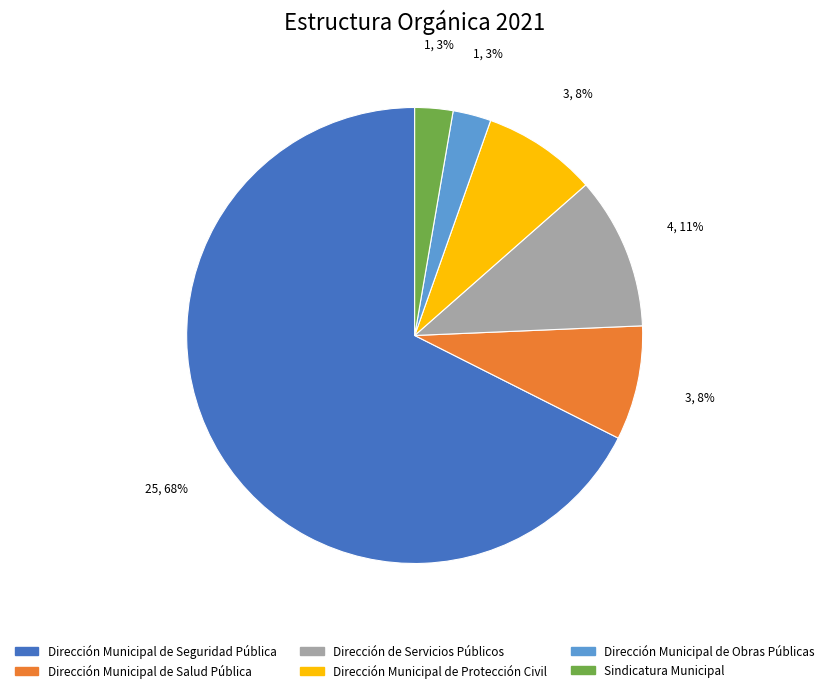

Is there any slice that represents more than half of the pie?

Yes